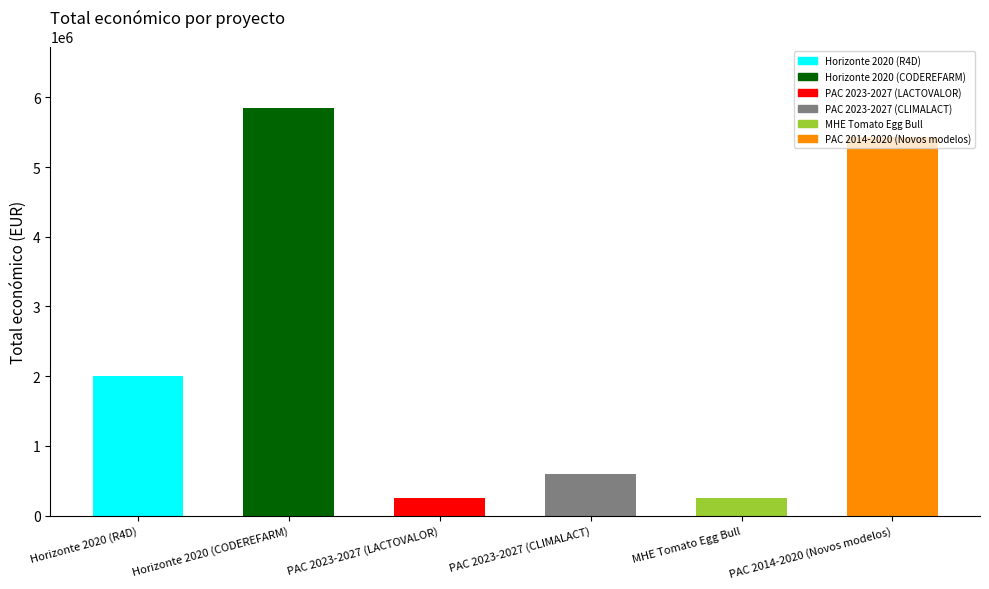

What is the value of the 6th bar from the left?

5433552